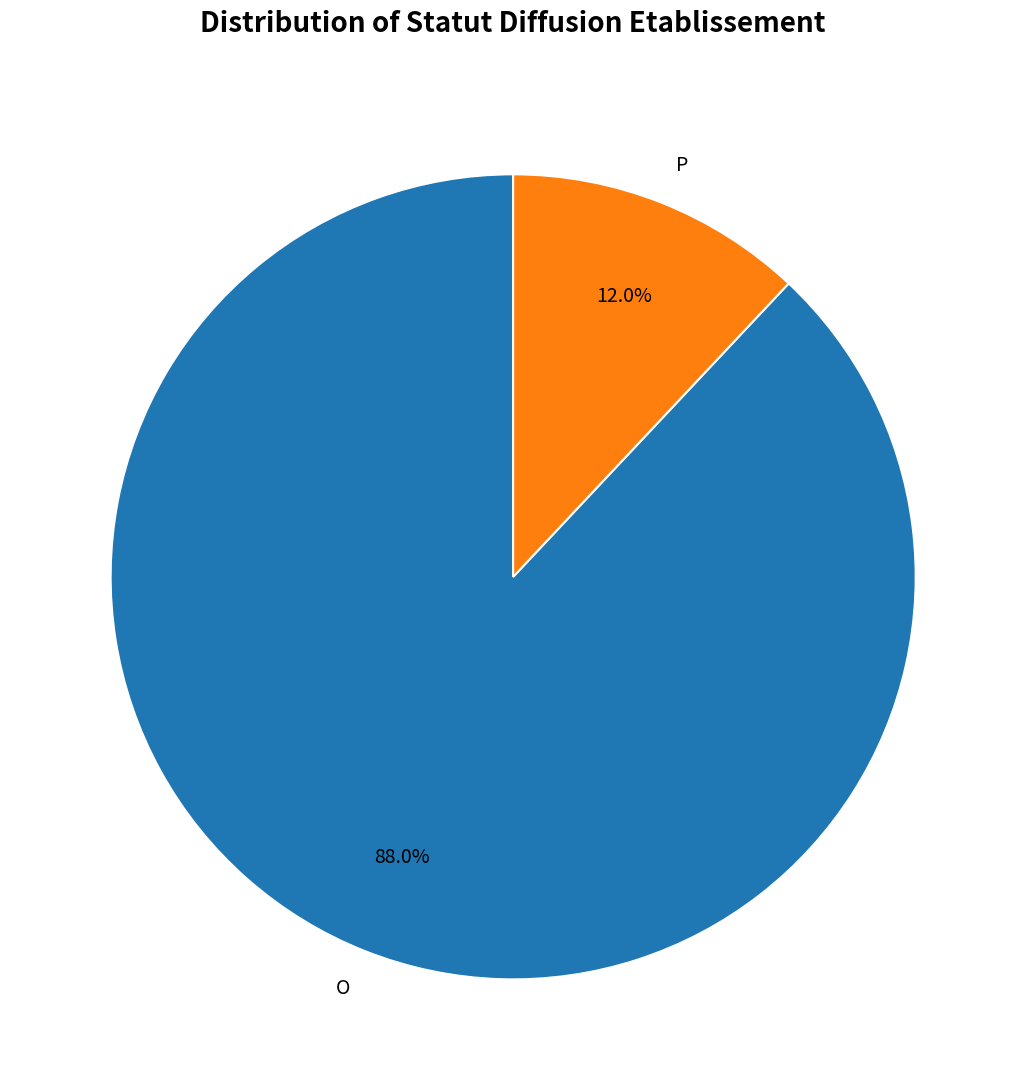

How many segments does this pie chart have?

2